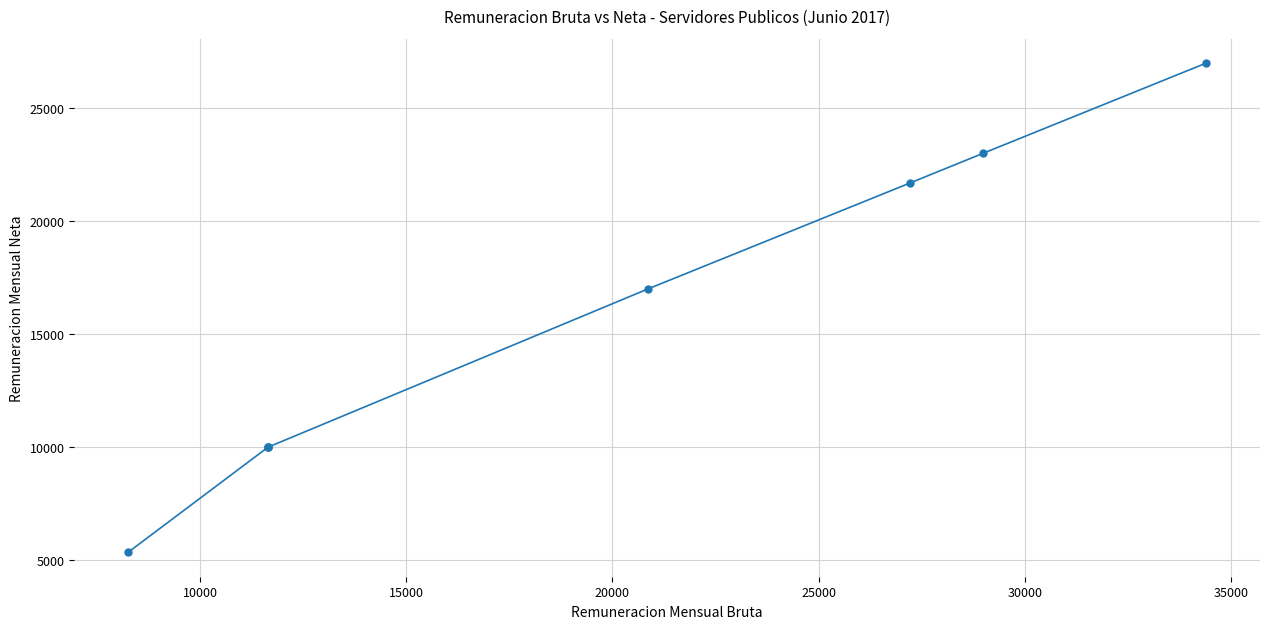

What is the sum of all values?

124035.9